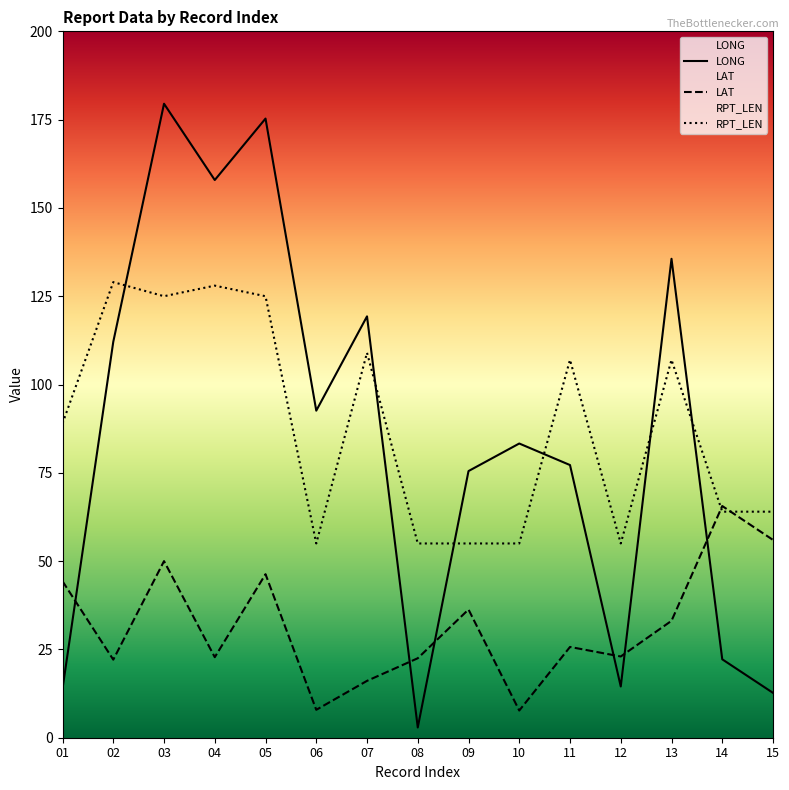

Reading left to right, transcribe all the data shown in this chart.

LONG: 13.9	112.1	179.5	157.9	175.3	92.6	119.3	2.9	75.5	83.3	77.2	14.5	135.6	22.2	12.7
LAT: 44.3	22.1	50.0	22.8	46.3	7.9	16.1	22.5	36.3	7.7	25.7	23.0	33.1	65.6	56.0
RPT_LEN: 89.0	129.0	125.0	128.0	125.0	55.0	109.0	55.0	55.0	55.0	107.0	55.0	107.0	64.0	64.0